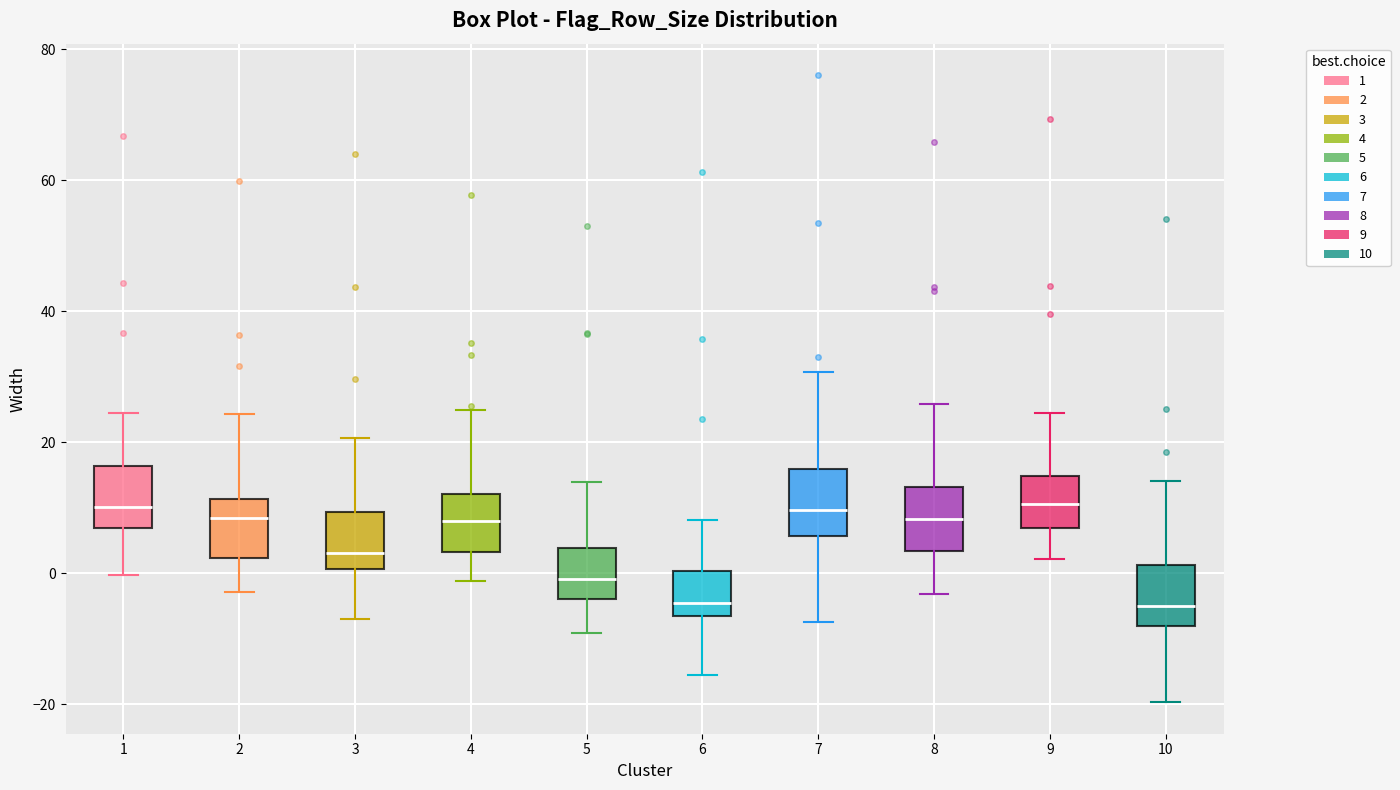

Reading left to right, transcribe this box plot: for each box, give where its median line is, the range the box spans, and where its two whiskers end, as read against the y-axis. The values are not printed on the chart, so give them approximately, as read against the axis.

1: median 10, box 6 to 16, whiskers 0 to 24
2: median 8, box 2 to 12, whiskers -2 to 24
3: median 4, box 0 to 10, whiskers -6 to 20
4: median 8, box 4 to 12, whiskers -2 to 24
5: median 0, box -4 to 4, whiskers -10 to 14
6: median -4, box -6 to 0, whiskers -16 to 8
7: median 10, box 6 to 16, whiskers -8 to 30
8: median 8, box 4 to 14, whiskers -4 to 26
9: median 10, box 6 to 14, whiskers 2 to 24
10: median -4, box -8 to 2, whiskers -20 to 14